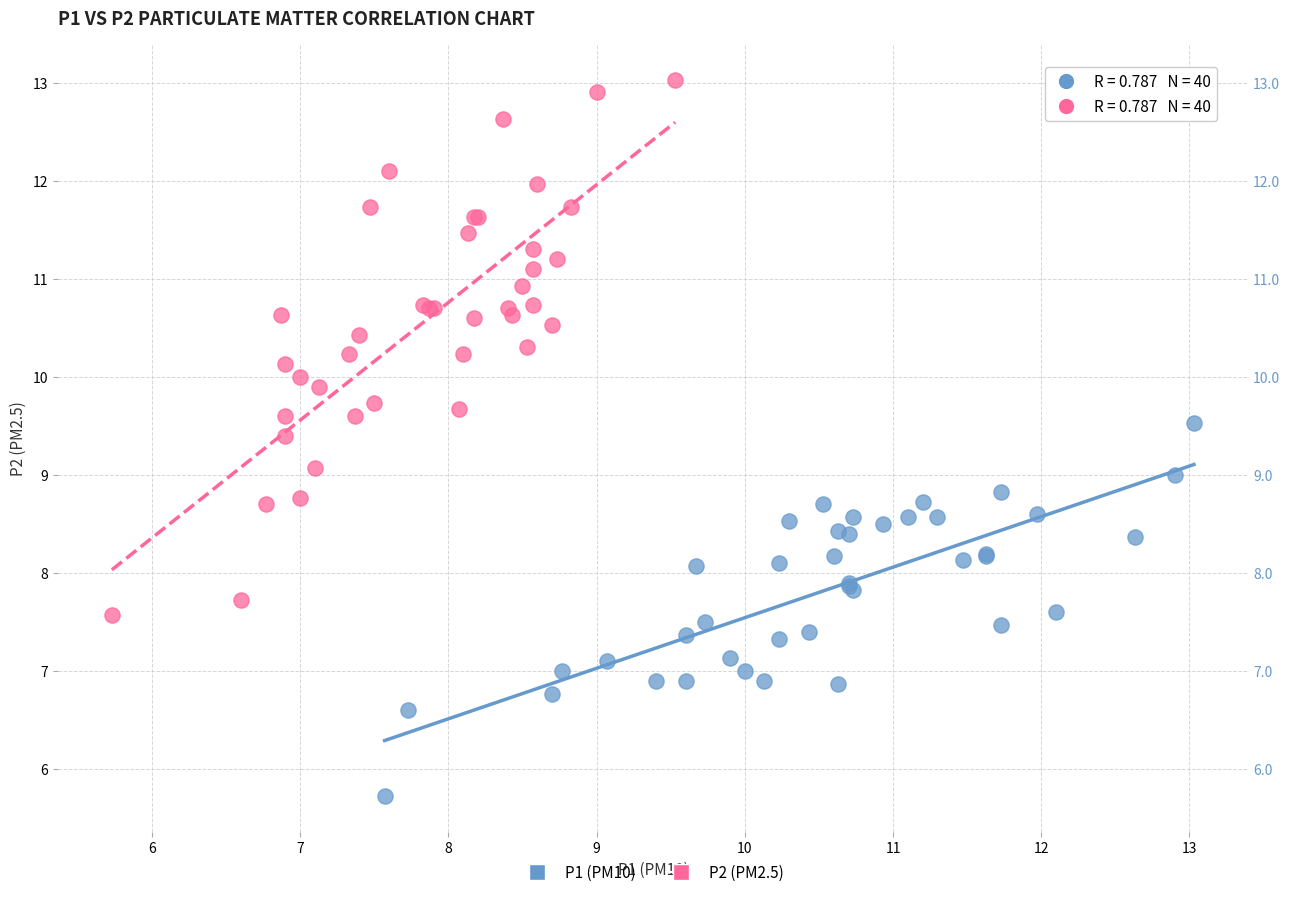

Which series reaches the maximum Y coordinate?

P2 (PM2.5)